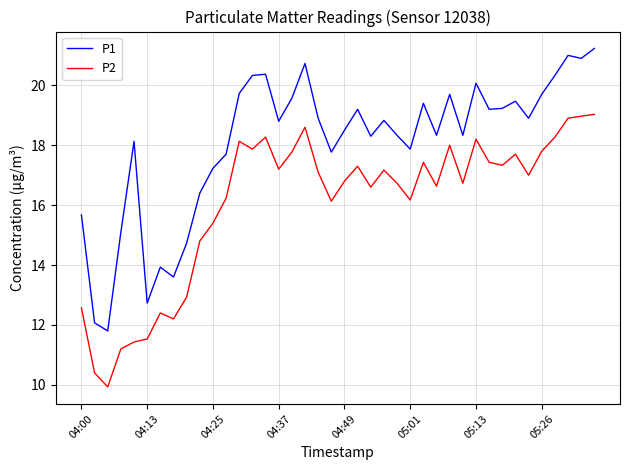

Rank the series by their maximum value, from lowest to highest.

P2, P1